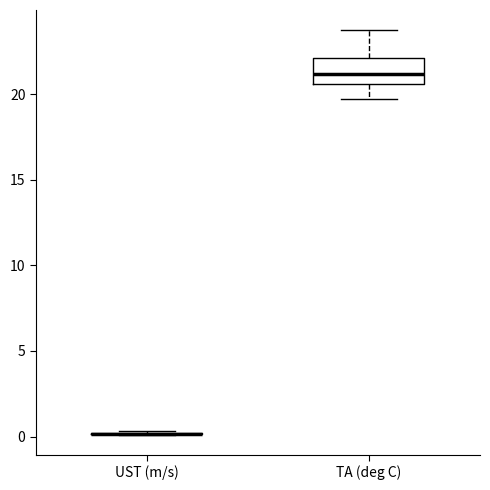

Reading left to right, read every box against the y-axis: the position of its median line, the range the box covers, and the ends of its whiskers. The values are not printed on the chart, so give them approximately, as read against the axis.

UST (m/s): box collapsed to a line at 0.0, whiskers 0.0 to 0.5
TA (deg C): median 21.0, box 20.5 to 22.0, whiskers 19.5 to 23.5